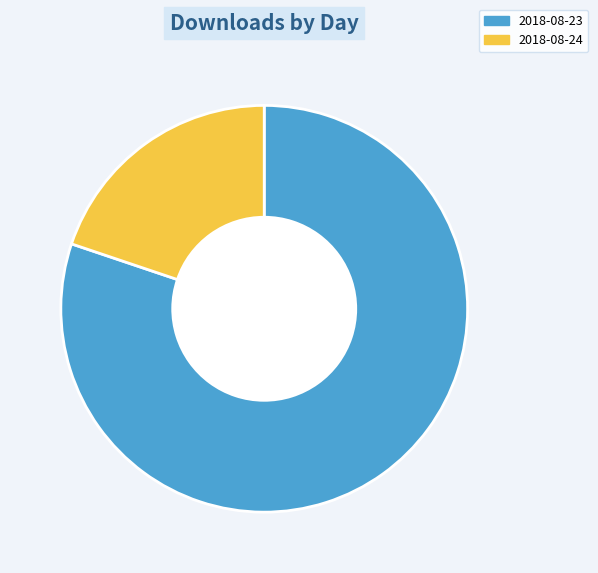

True or false: 2018-08-23 accounts for 71% of the total.

False